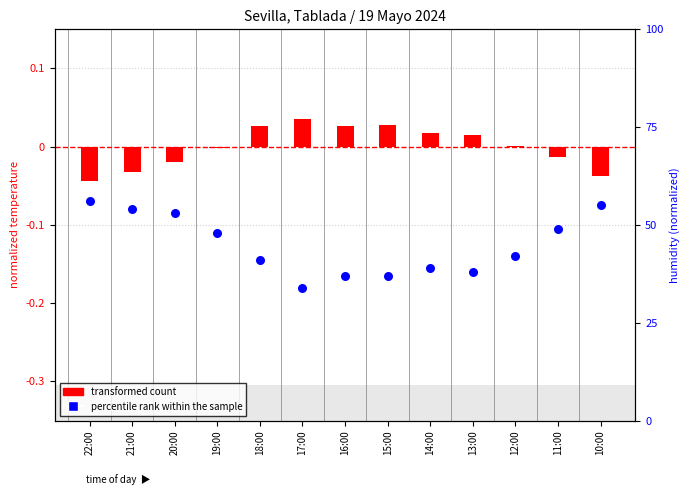

Which series has the largest total across all categories?

percentile rank within the sample